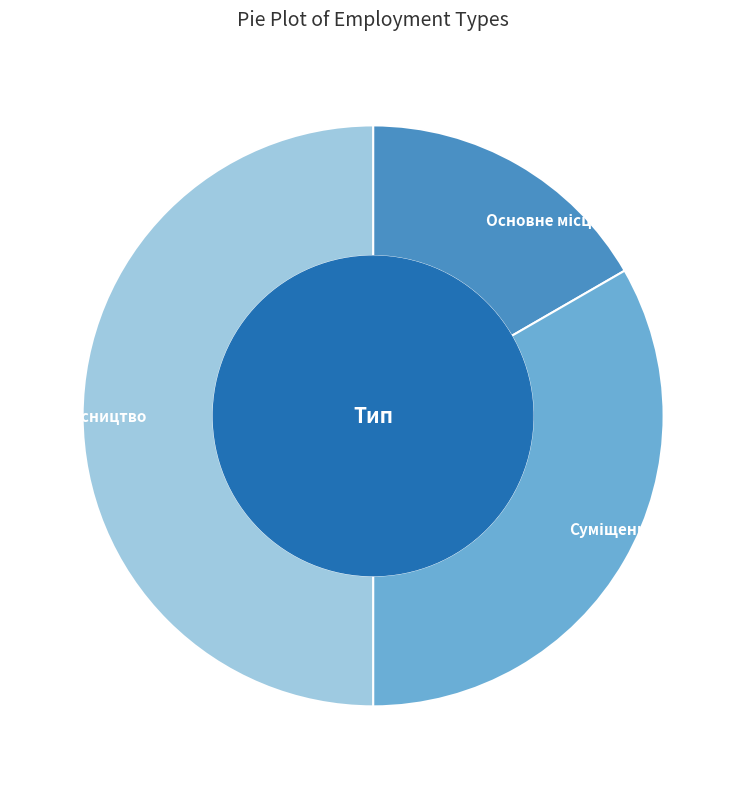

How many slices are in this pie chart?

3